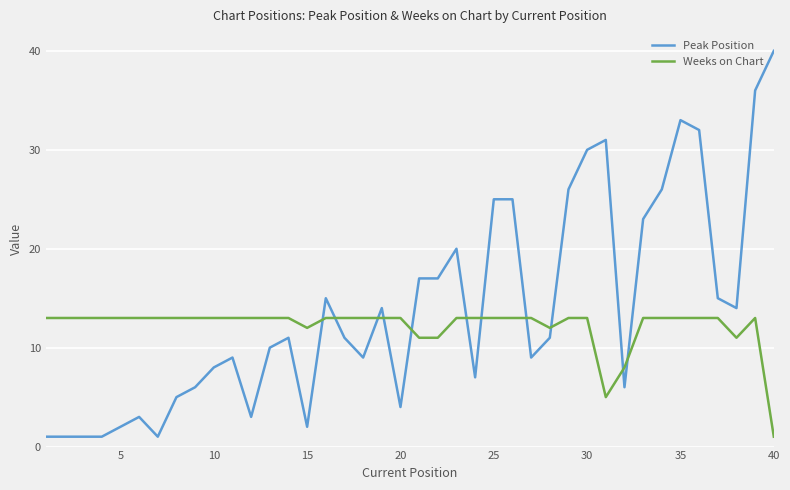

Which series has the widest spread of values?

Peak Position